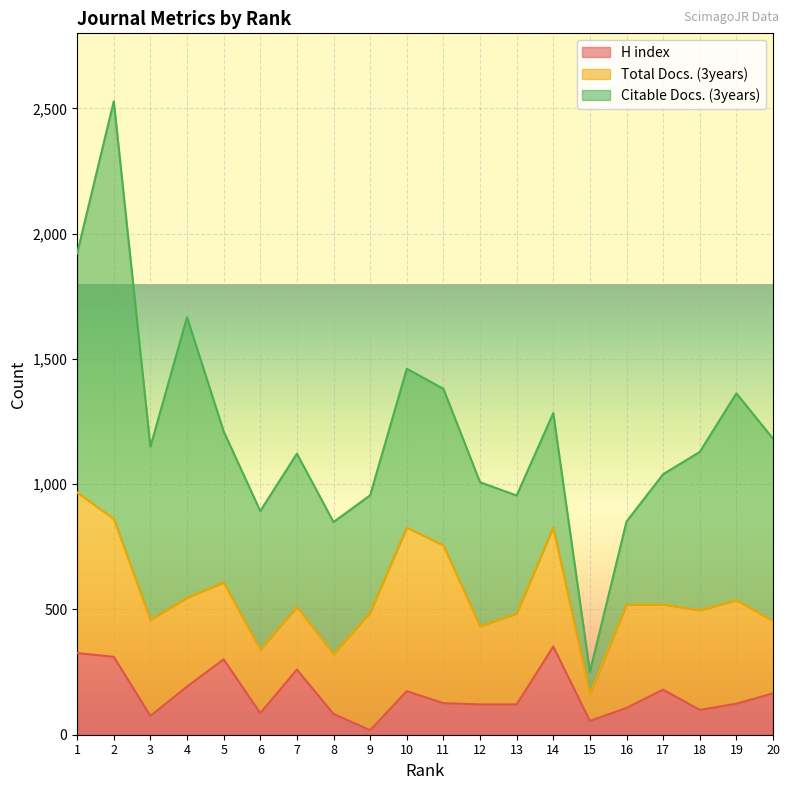

In Total Docs. (3years), how many points are higher than both neighbors (excluding endpoints)?

4